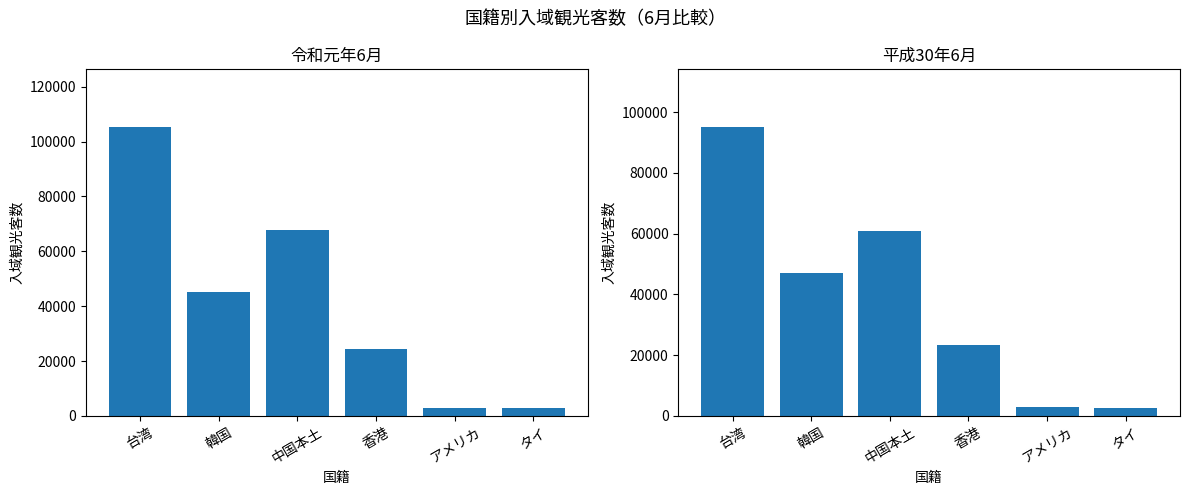

What is the label of the 1st bar from the left?

台湾